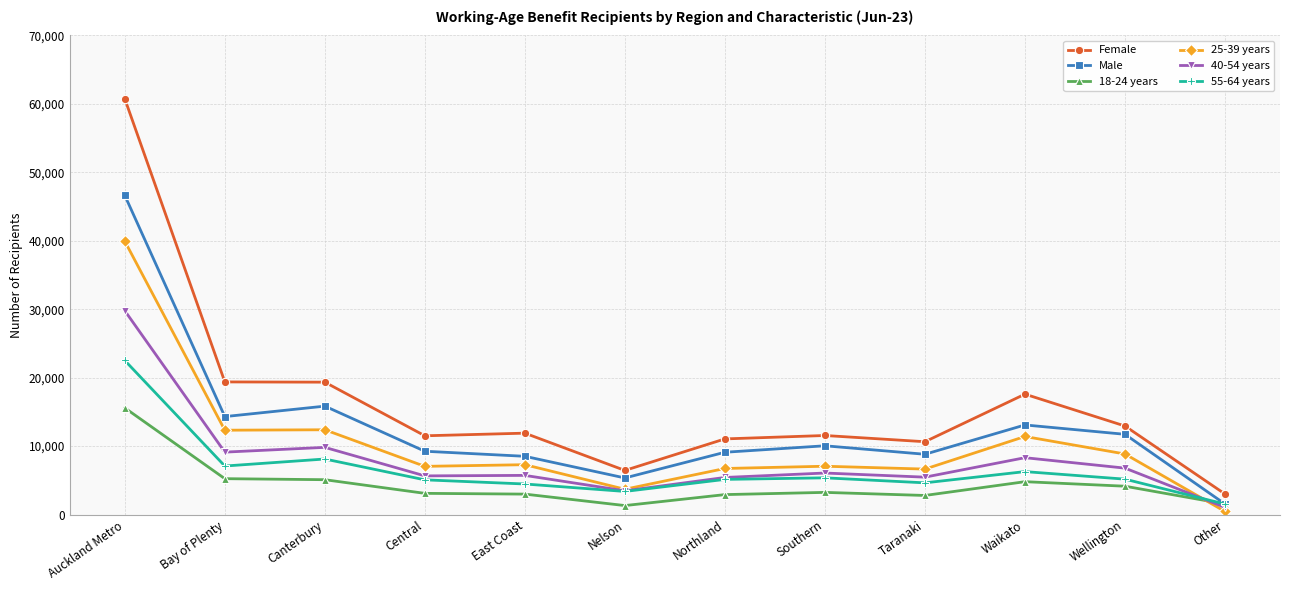

What is the difference between the 25-39 years values at Canterbury and Wellington?

3540